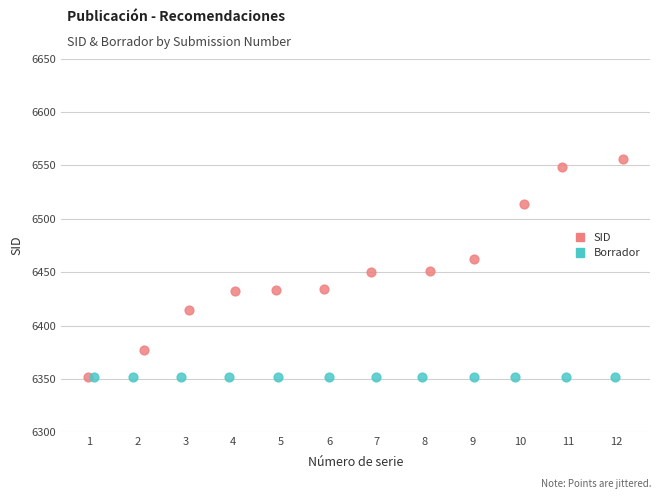

Which series contains the highest Y value?

SID